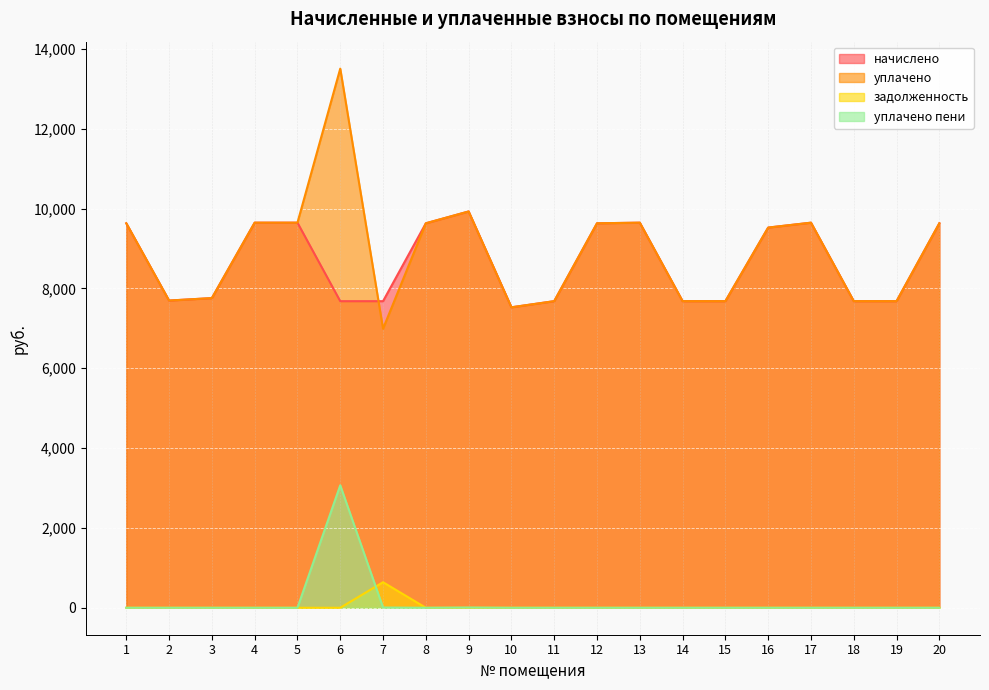

At which category does уплачено reach its first local peak?

6